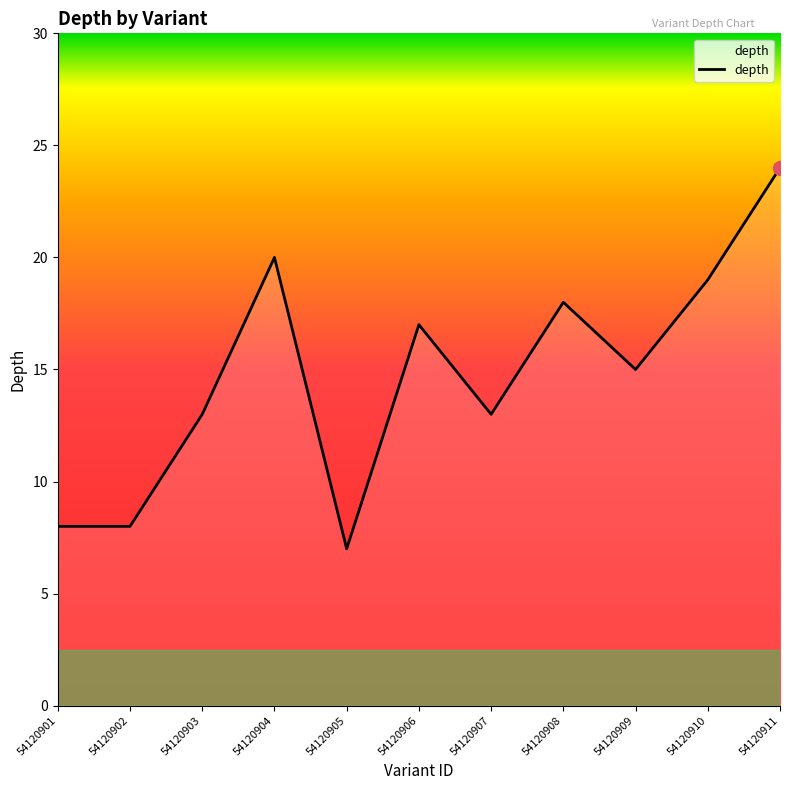

Reading left to right, extract all data points from this chart.

54120901=8	54120902=8	54120903=13	54120904=20	54120905=7	54120906=17	54120907=13	54120908=18	54120909=15	54120910=19	54120911=24